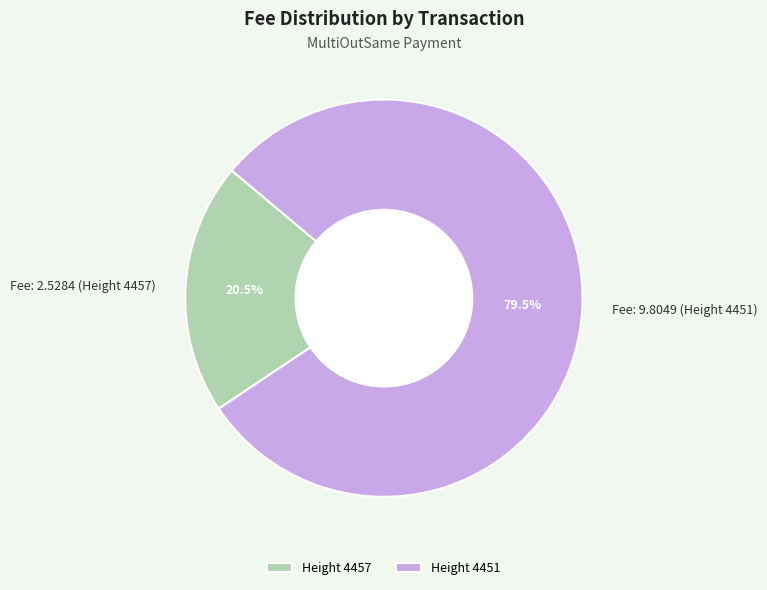

Which category has the biggest portion of the pie?

Fee: 9.8049 (Height 4451)